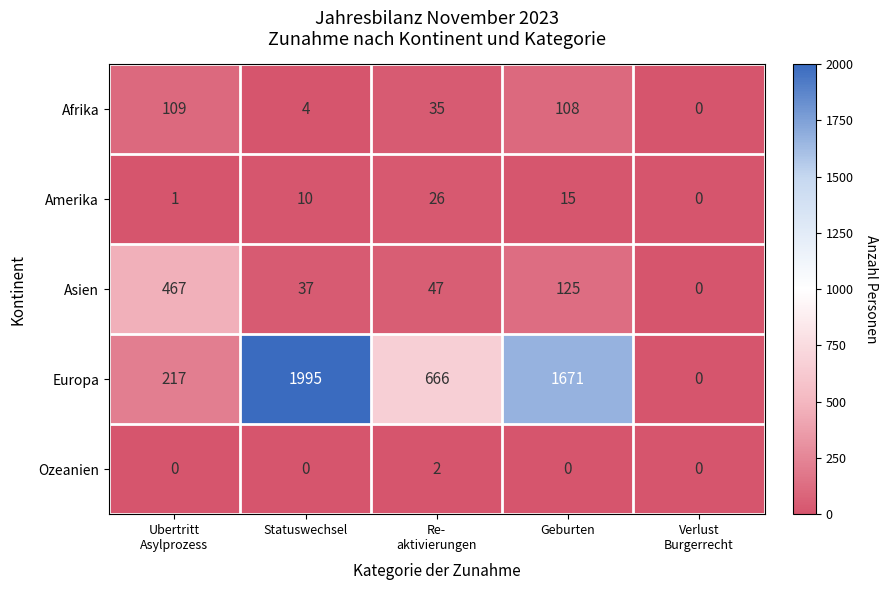

How many distinct data groups are displayed?

5